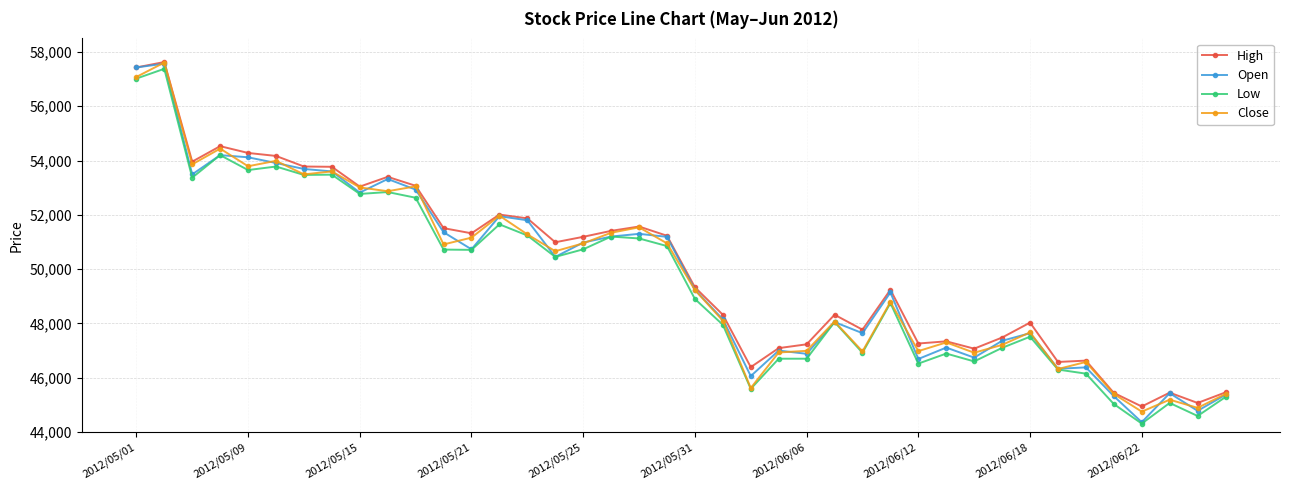

What is the minimum value shown in the chart?

44310